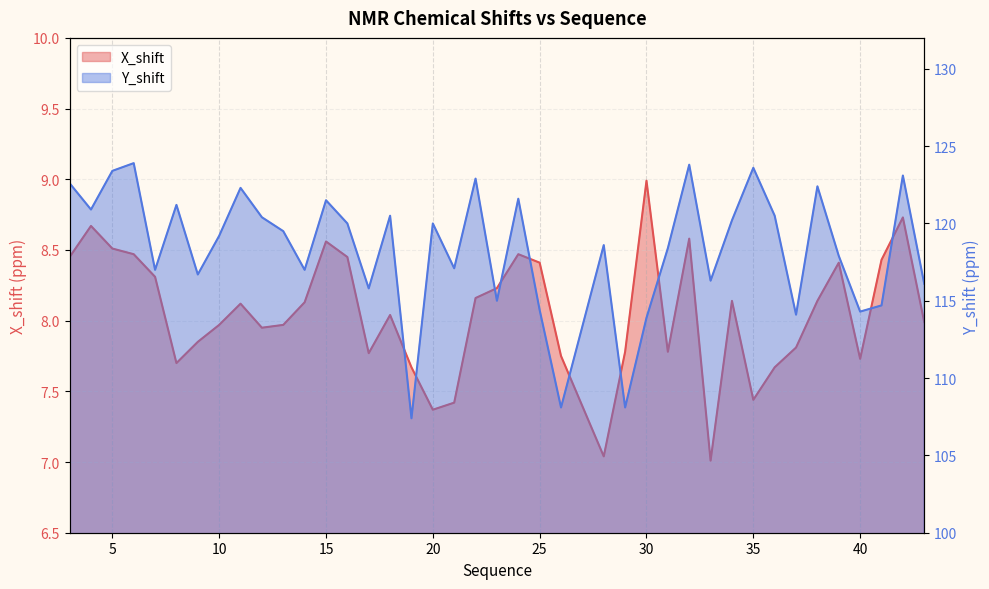

Which series has the largest range (max minus min)?

Y_shift